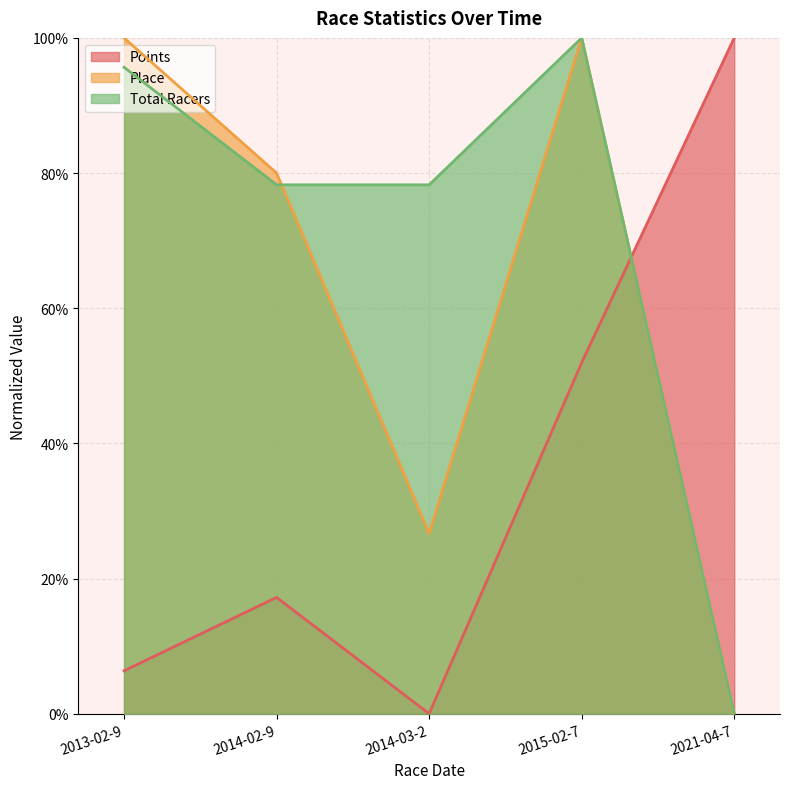

List the labels in order of Total Racers value, smallest first.

2021-04-7, 2014-02-9, 2014-03-2, 2013-02-9, 2015-02-7